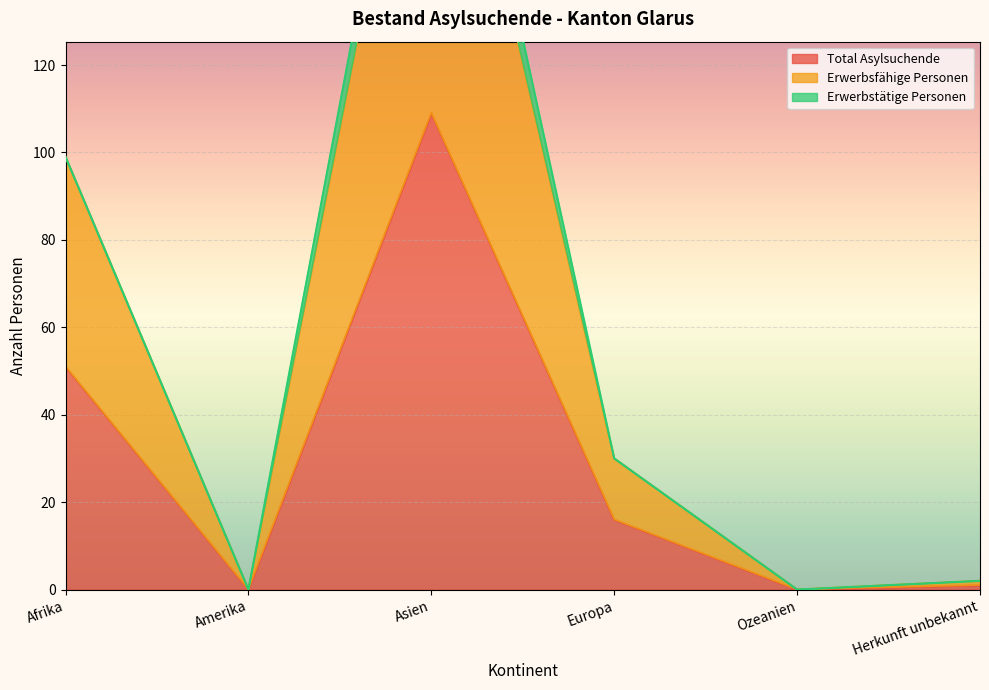

What is the highest value of the Total Asylsuchende series?

109